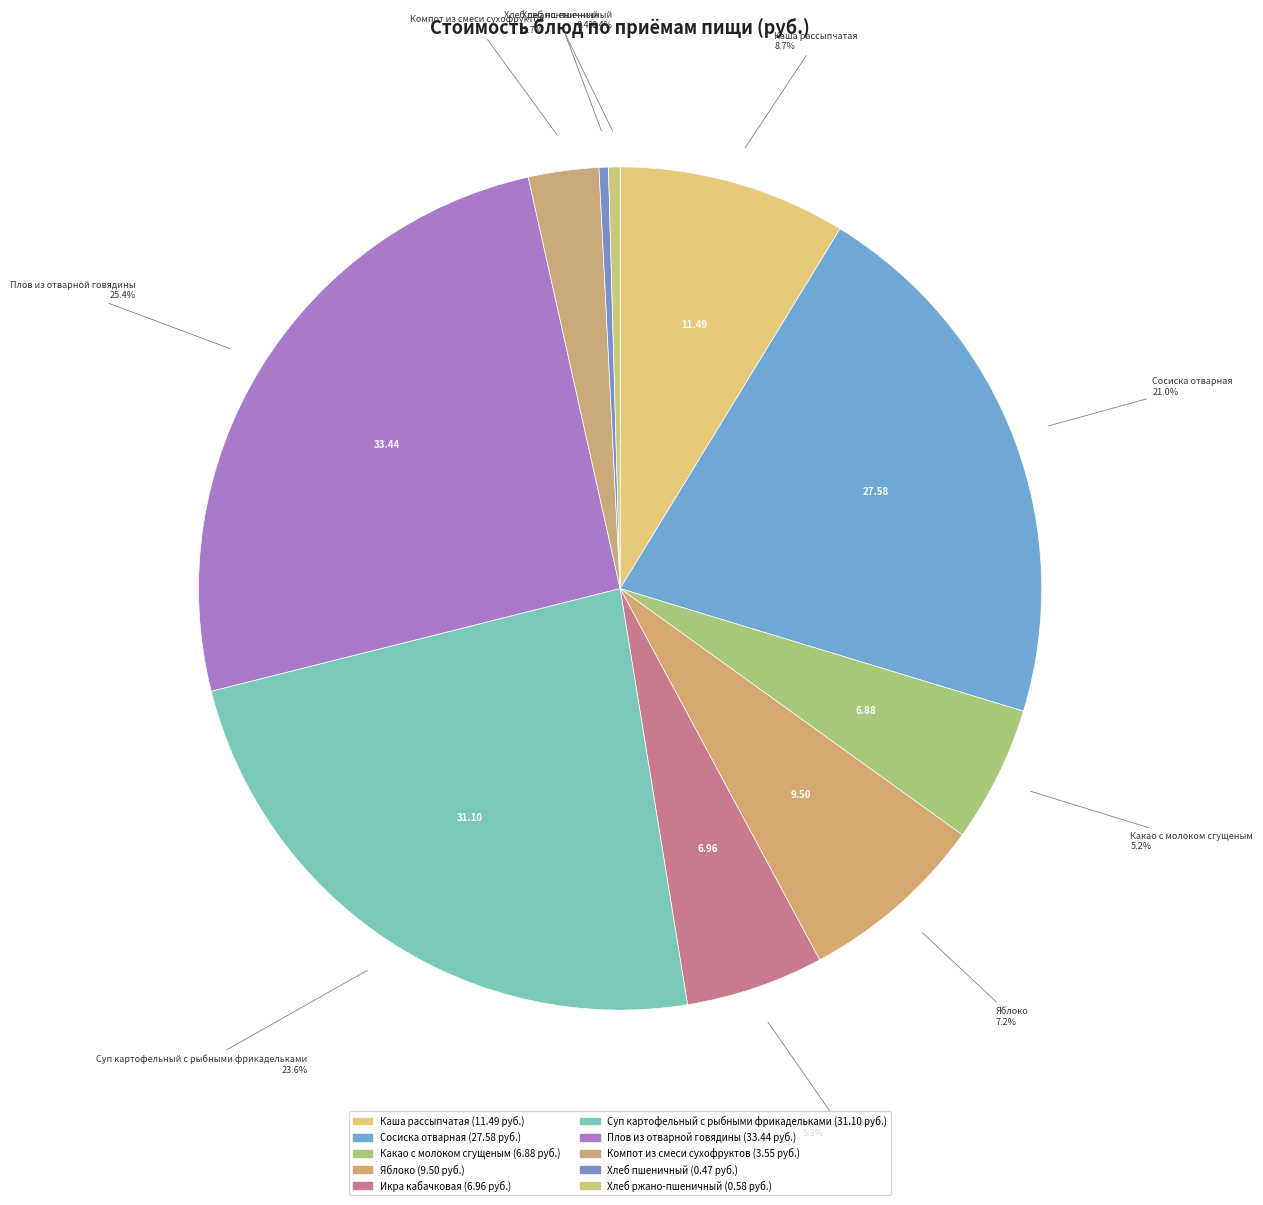

Count the number of slices in the pie.

10